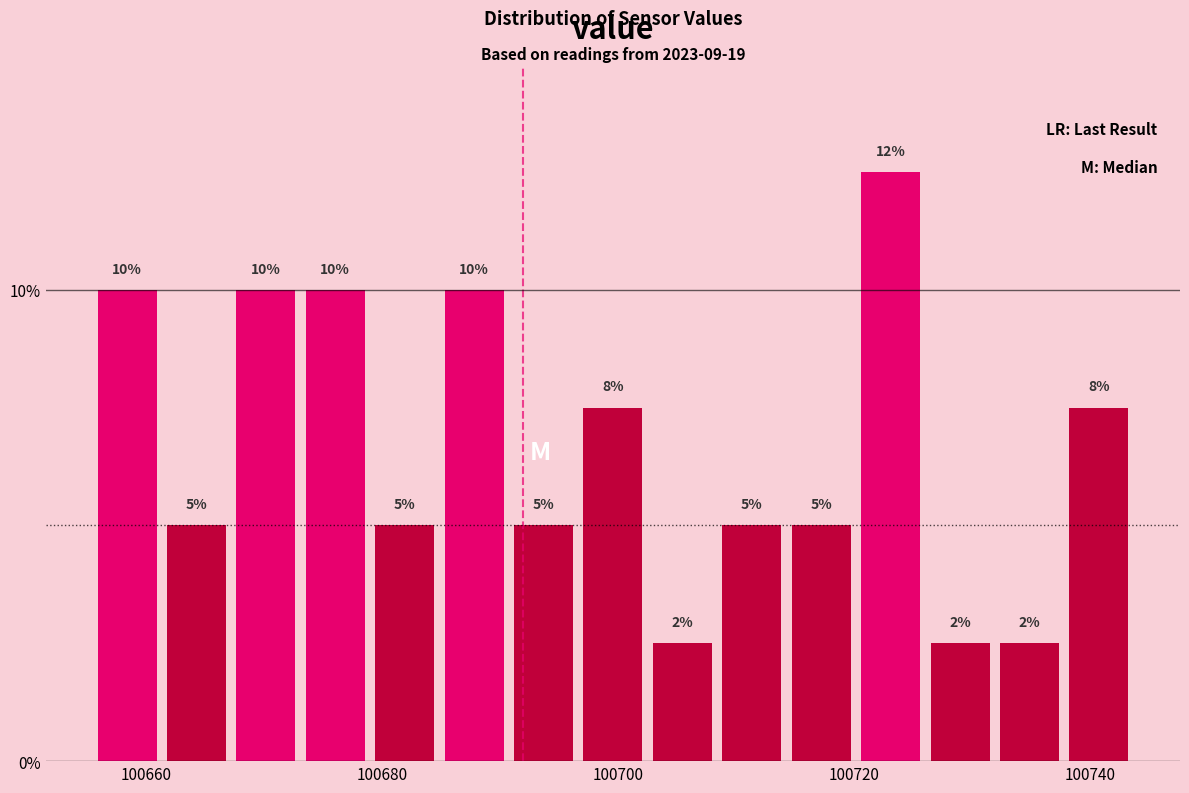

Read against the x-axis, roughly where is the centre of the tallest bar?

100724